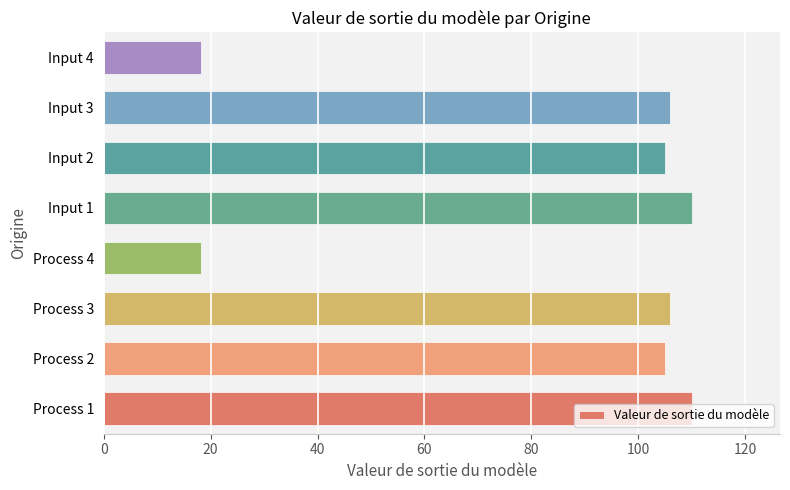

What is the greatest value displayed?

110.0